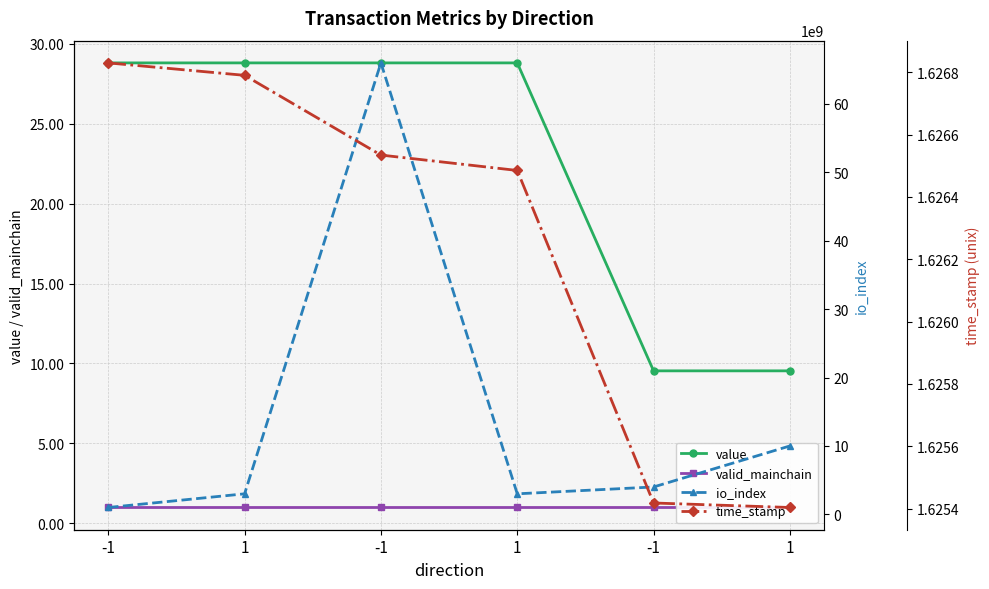

What is the difference between the highest and lowest values at -1?

1626829831.0